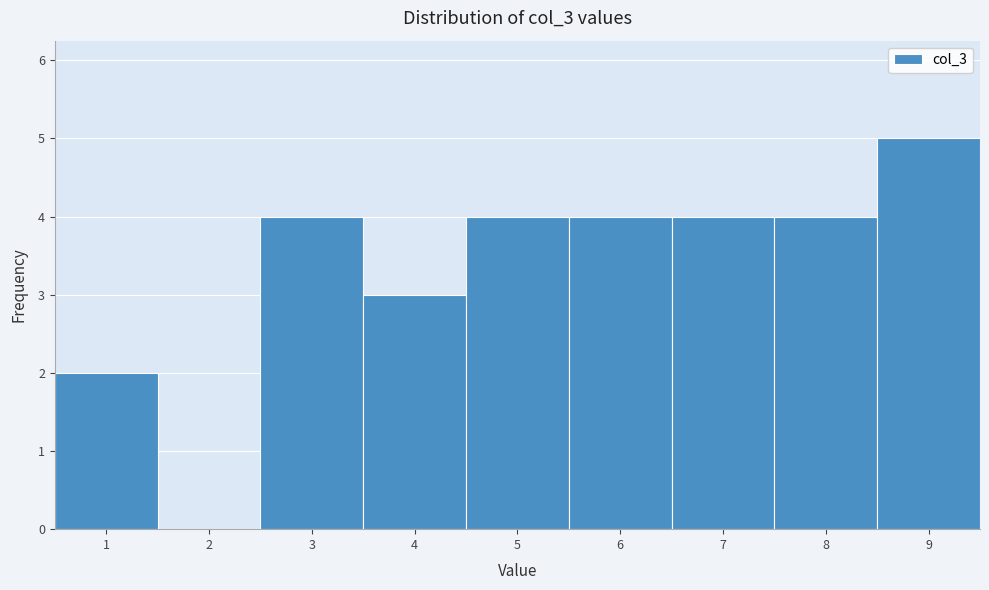

Over which range of the x-axis is the bar tallest?

8.5 to 9.5